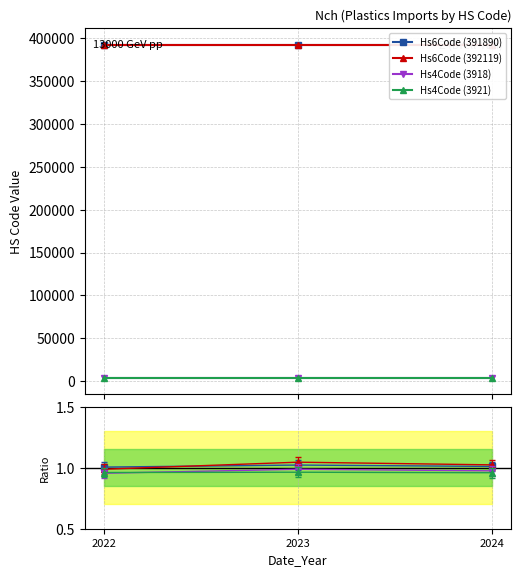

At which category is the sum across all series the highest?

2023